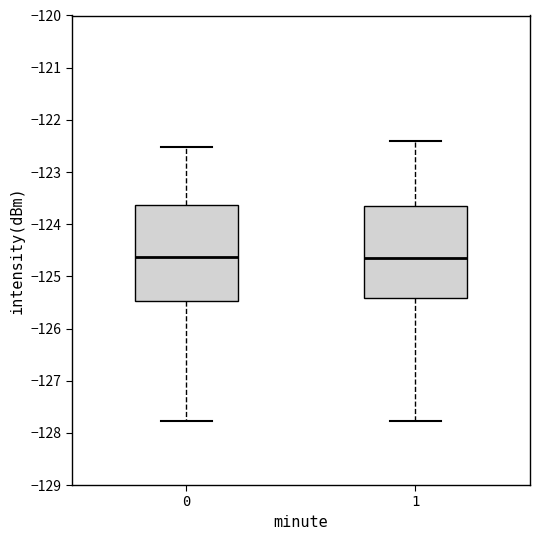

Reading left to right, read every box against the y-axis: the position of its median line, the range the box covers, and the ends of its whiskers. The values are not printed on the chart, so give them approximately, as read against the axis.

0: median -124.6, box -125.5 to -123.6, whiskers -127.8 to -122.5
1: median -124.7, box -125.4 to -123.6, whiskers -127.8 to -122.4